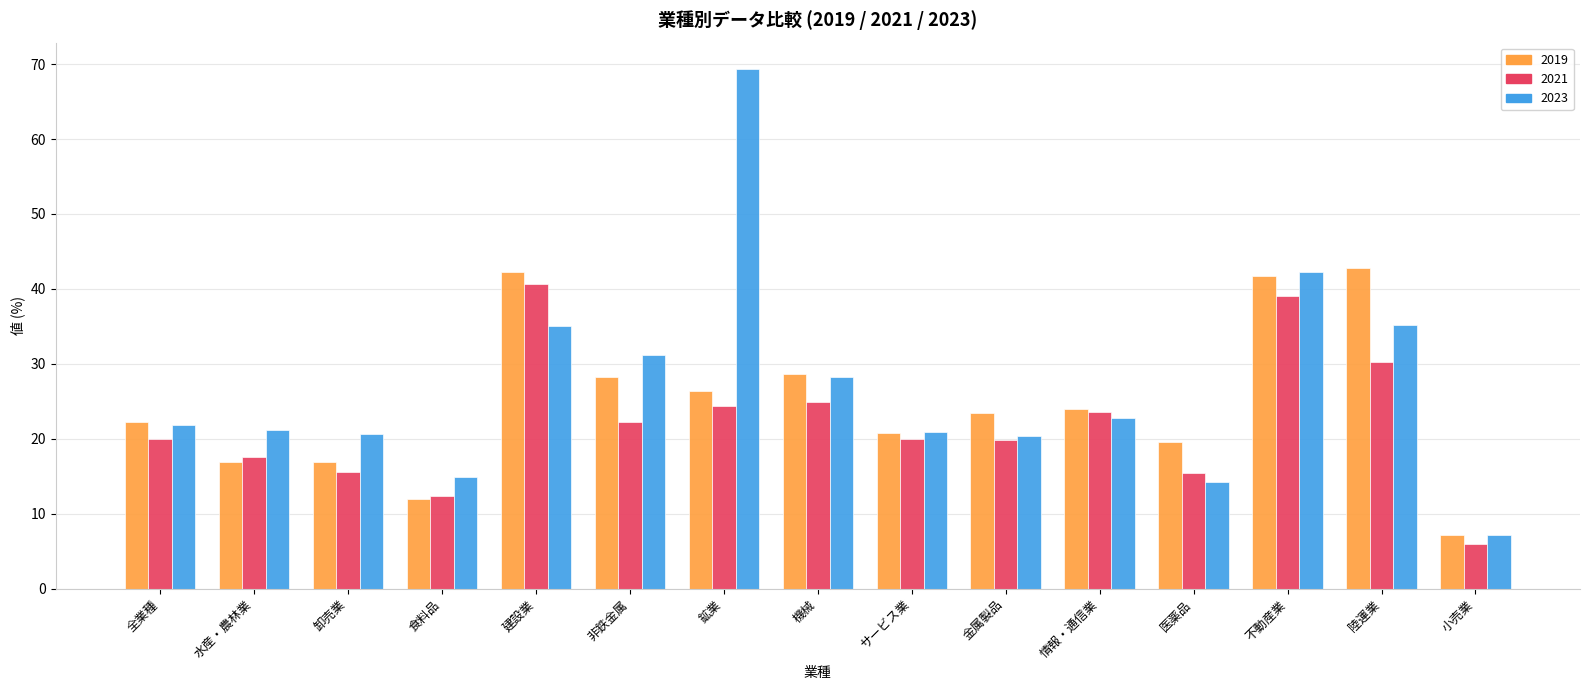

At which label does 2019 first exceed 23?

建設業